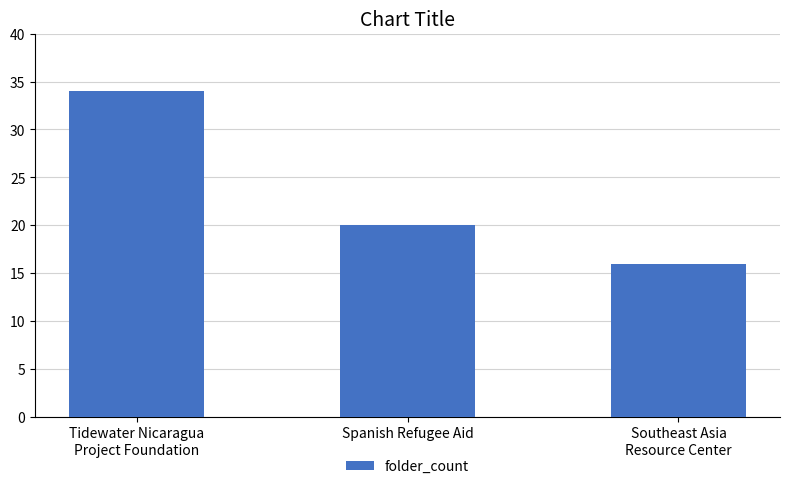

How many bars are there in total?

3